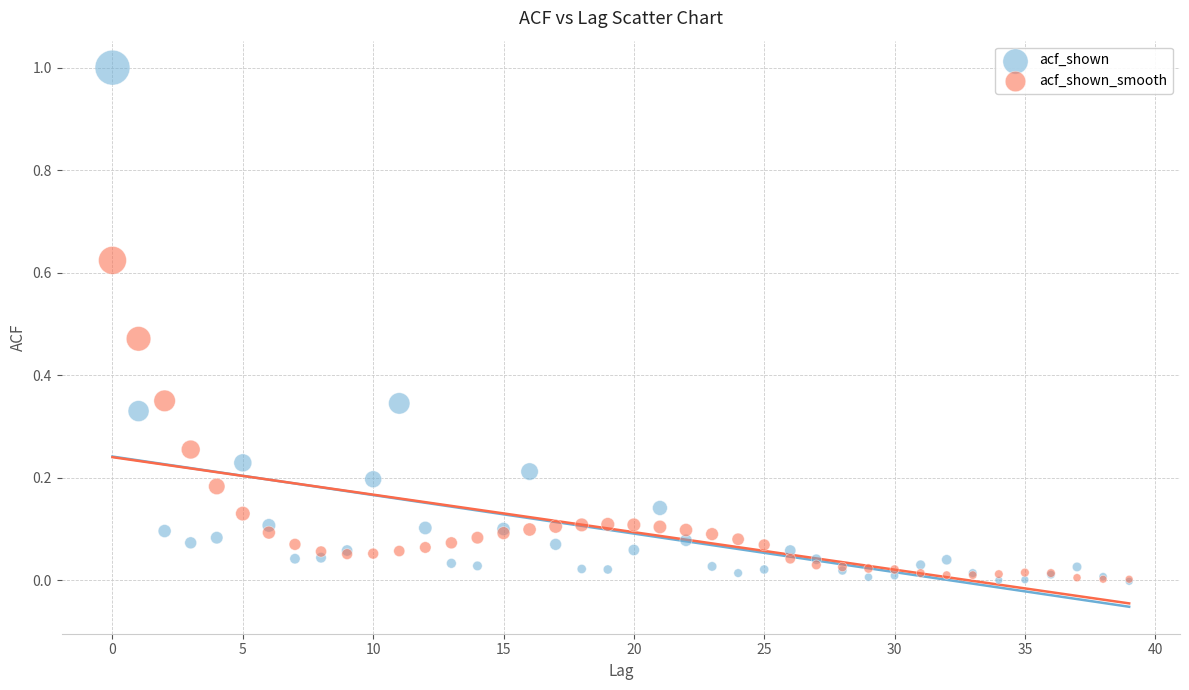

Which series has the largest Y range (max minus min)?

acf_shown